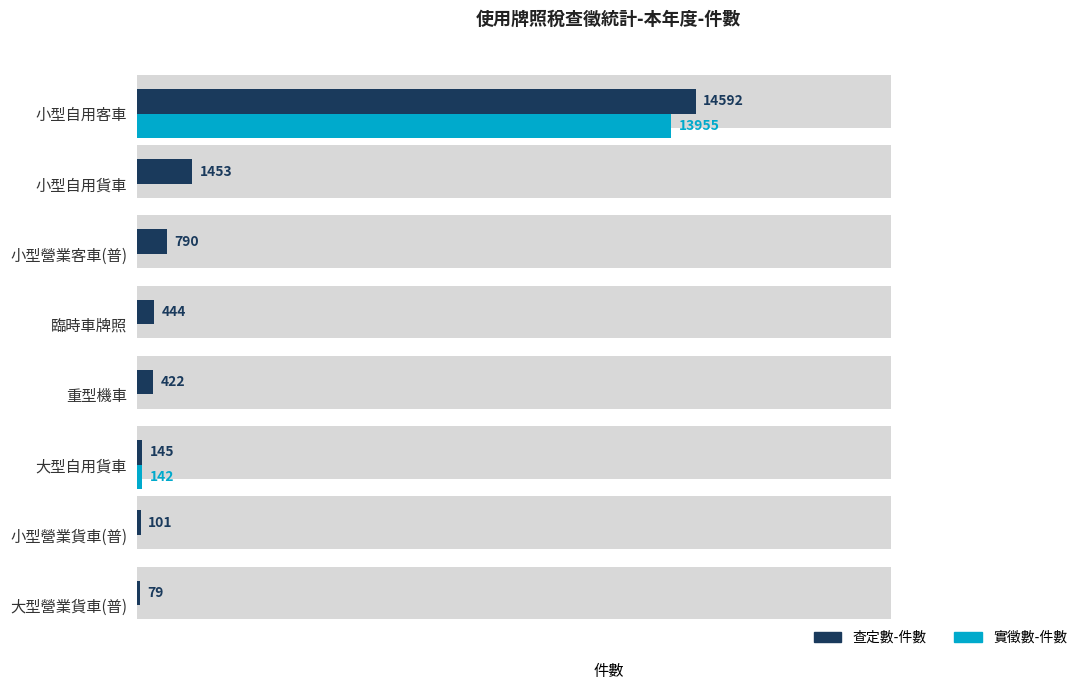

What is the difference between the maximum and minimum values in the 實徵數-件數 series?

13955